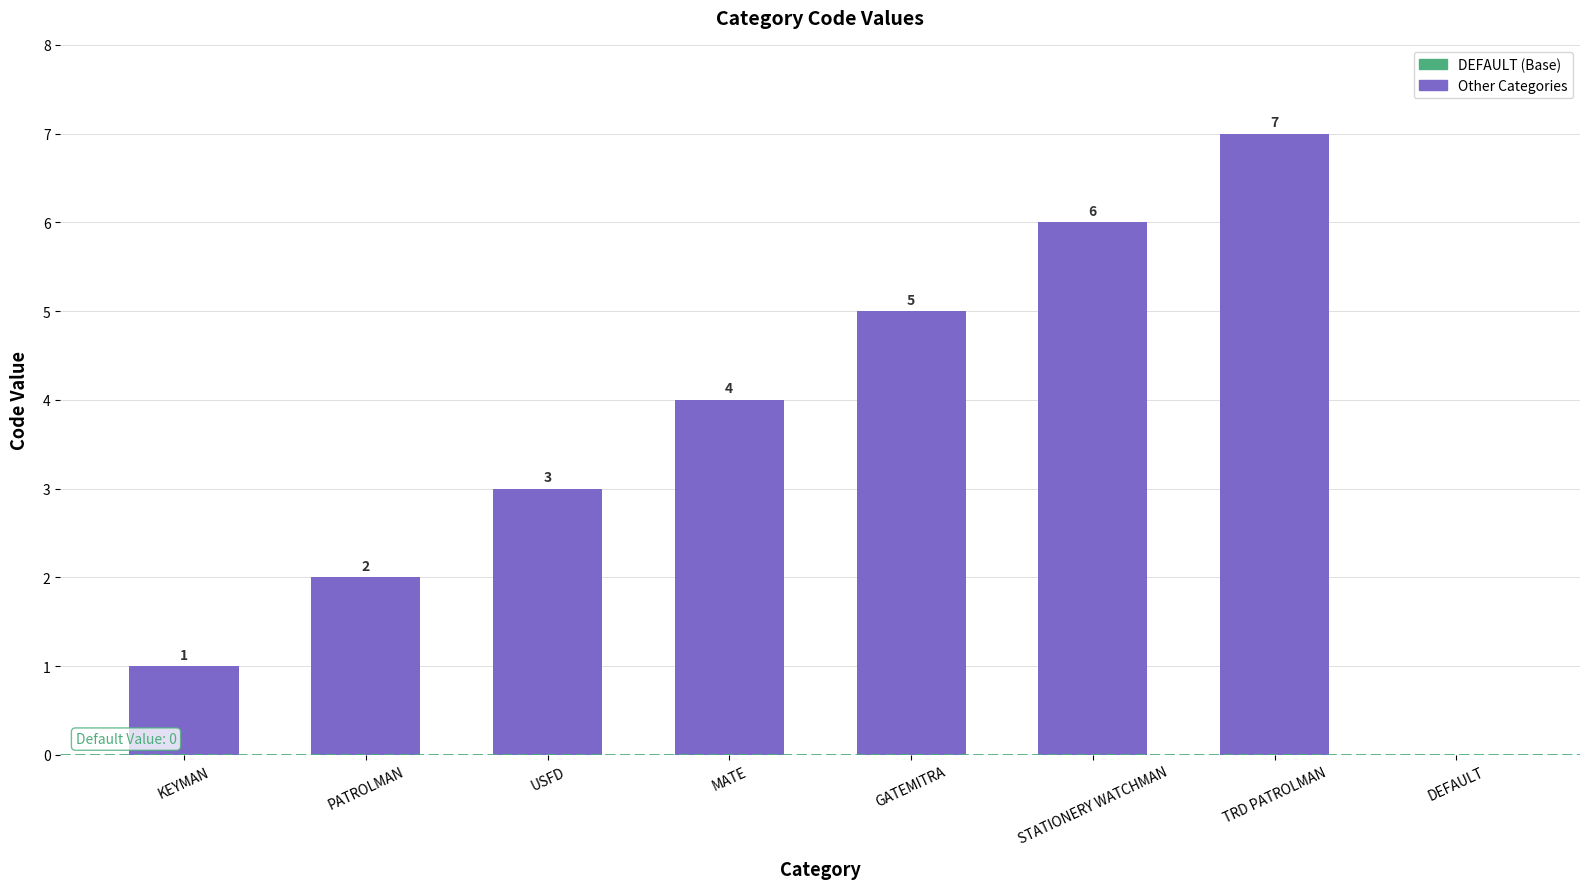

Which label corresponds to the largest value in the chart?

TRD PATROLMAN